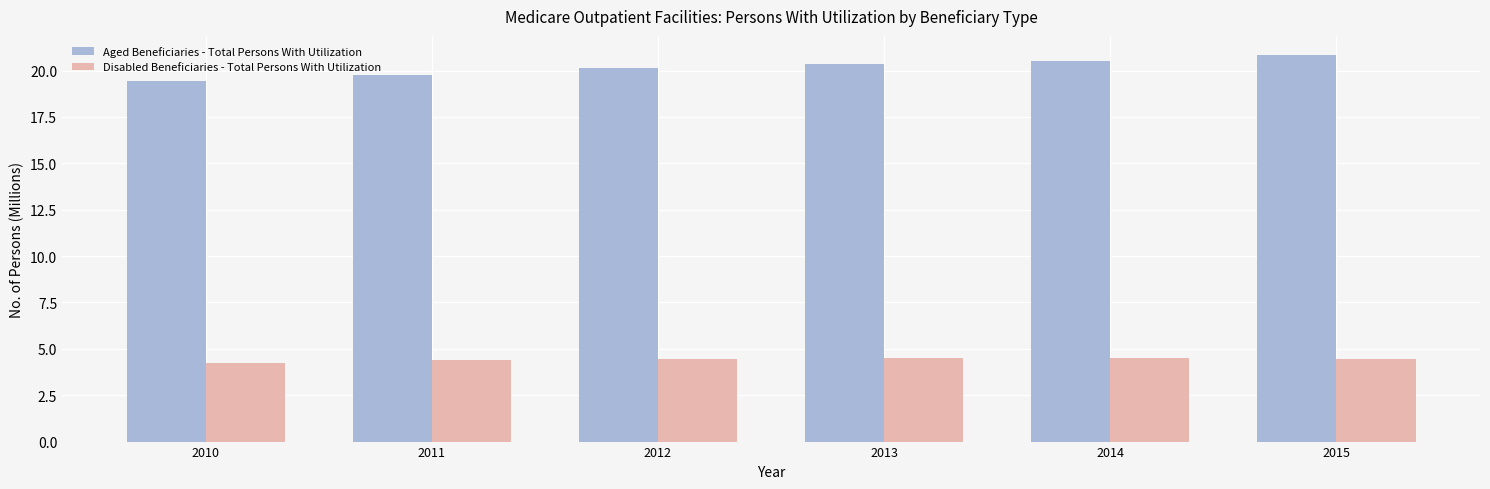

What value does the Disabled Beneficiaries - Total Persons With Utilization series have at 2014?

4.5